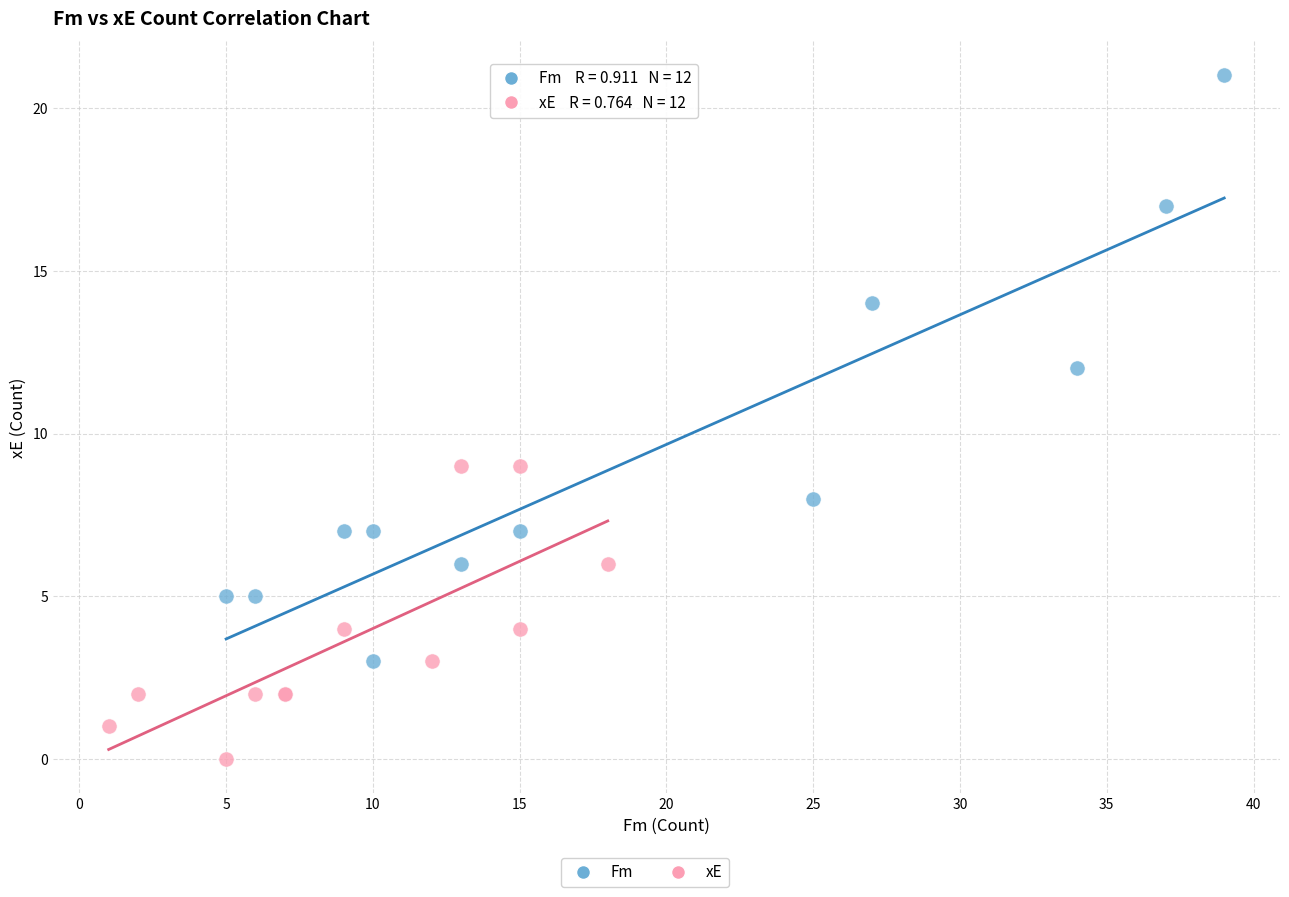

Which series has the largest Y range (max minus min)?

Fm